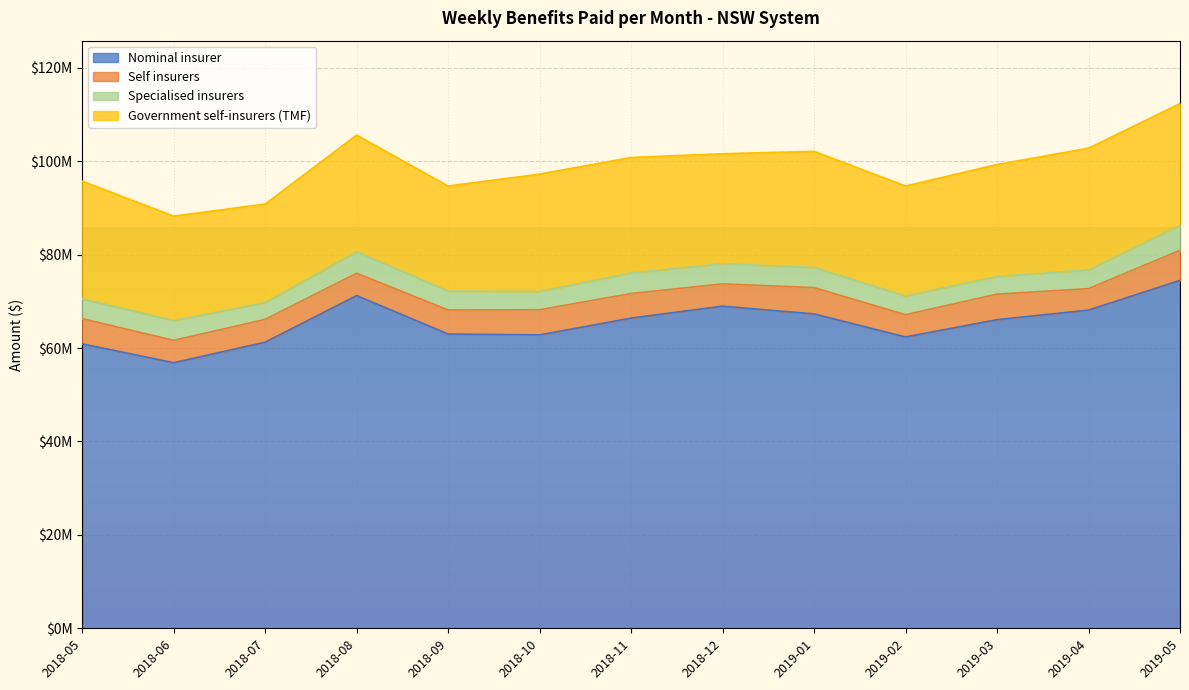

At how many categories does at least one series exceed 6873517?

13